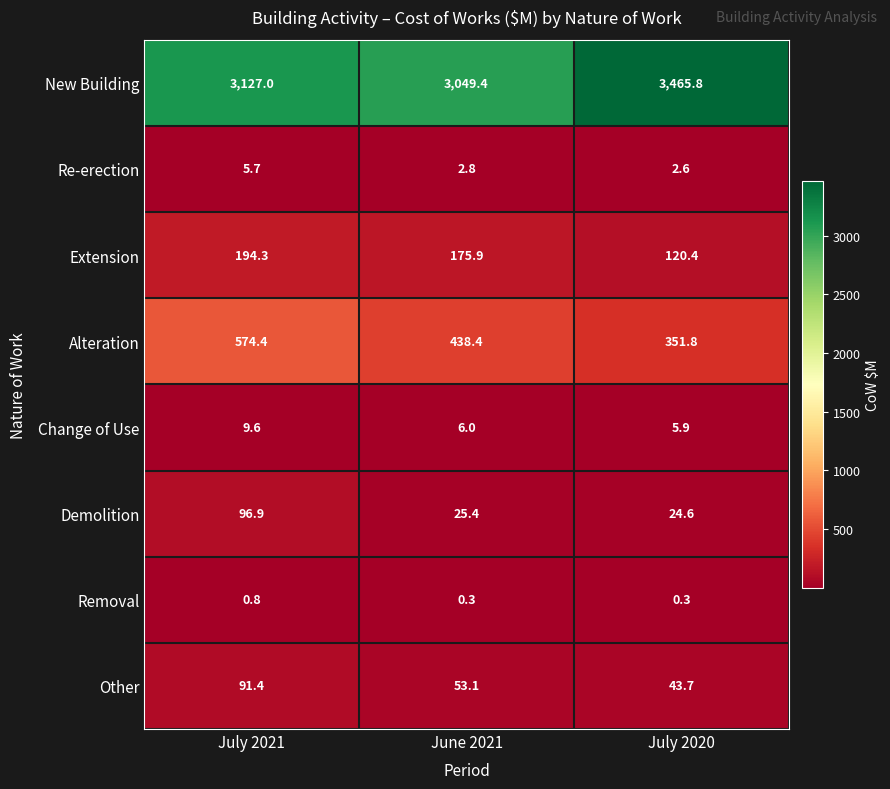

Reading left to right, extract all data points from this chart.

New Building: 3127.0	3049.4	3465.8
Re-erection: 5.7	2.8	2.6
Extension: 194.3	175.9	120.4
Alteration: 574.4	438.4	351.8
Change of Use: 9.6	6.0	5.9
Demolition: 96.9	25.4	24.6
Removal: 0.8	0.3	0.3
Other: 91.4	53.1	43.7